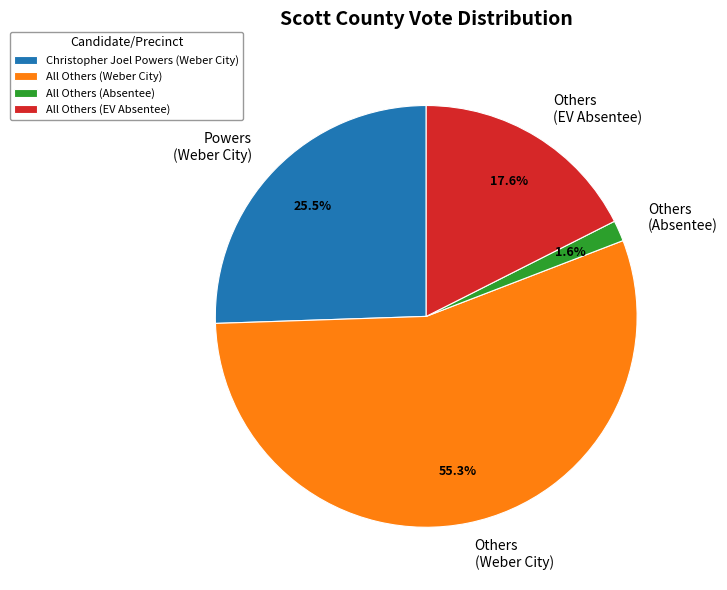

What portion of the pie excludes Powers (Weber City)?

74.5%